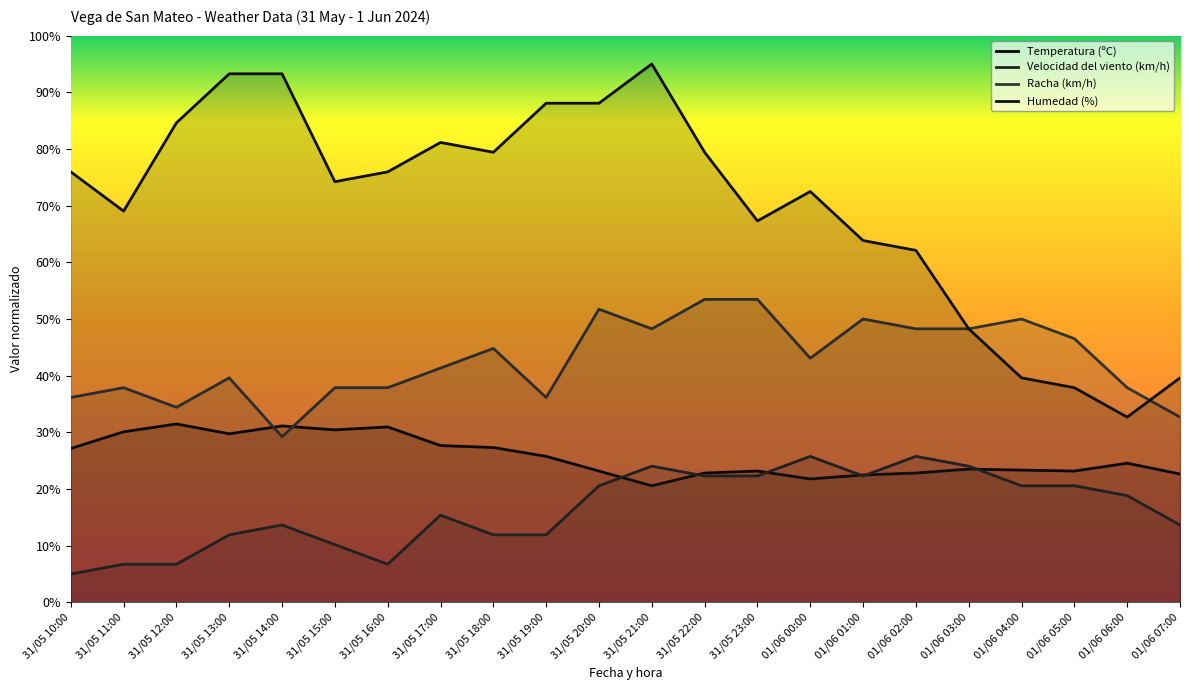

How many interior local peaks does the Humedad (%) series have?

3